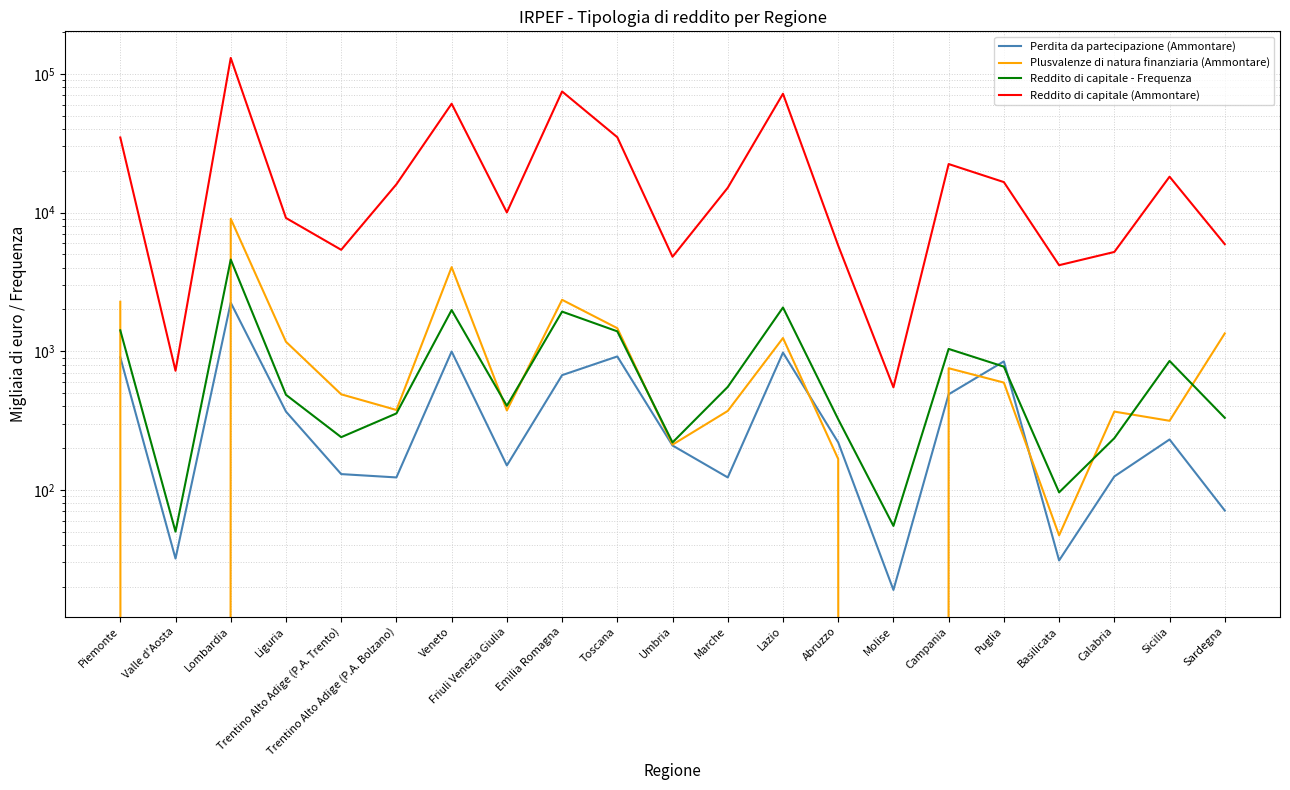

True or false: Reddito di capitale (Ammontare) and Plusvalenze di natura finanziaria (Ammontare) cross at least once.

False